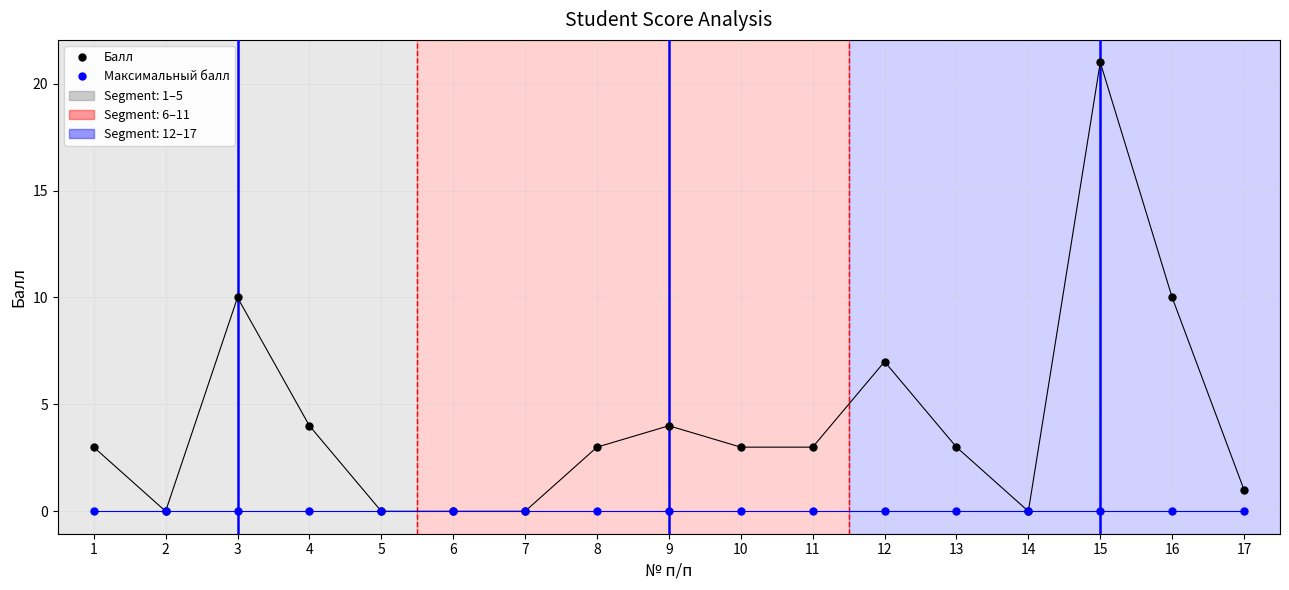

Between 2 and 16, which series saw the biggest shift?

Балл